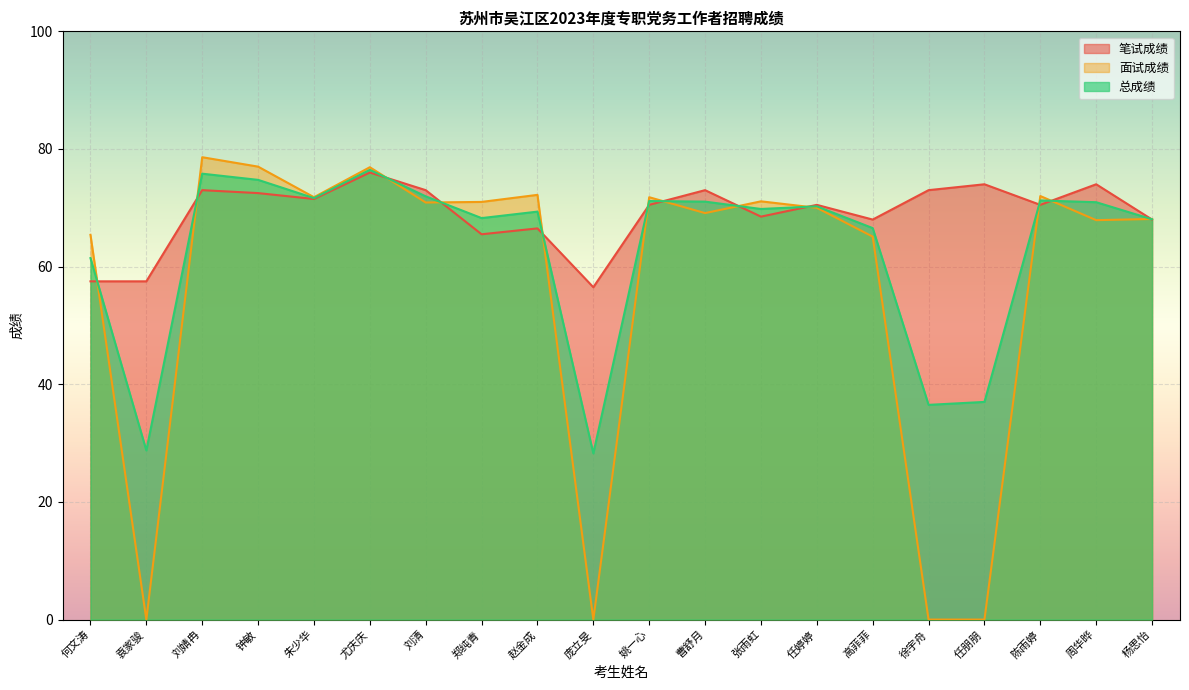

What is the sum of the 面试成绩 values at 张雨虹 and 任朋朋?

71.1